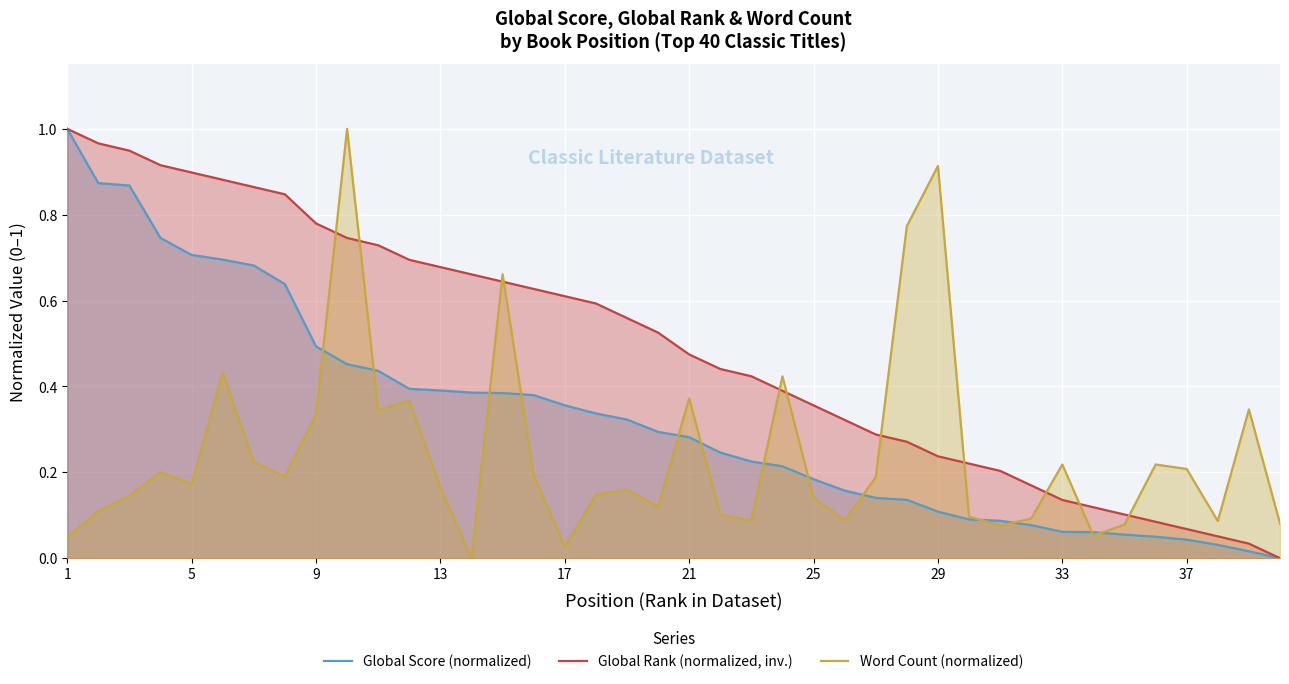

Which series has the largest total across all categories?

Global Rank (normalized, inv.)